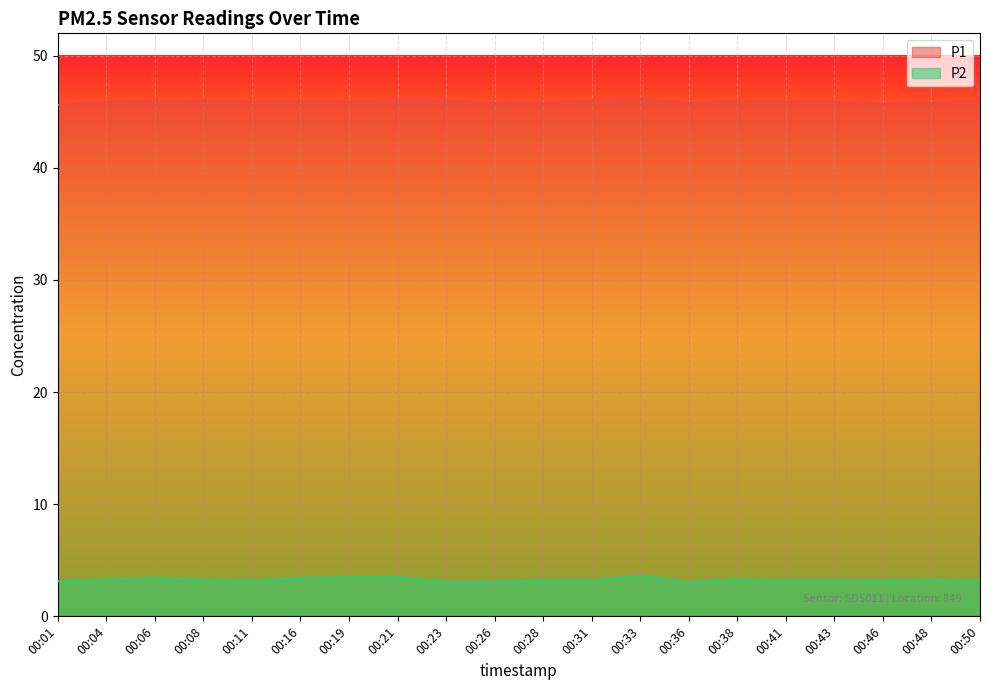

Which series has the largest total across all categories?

P1